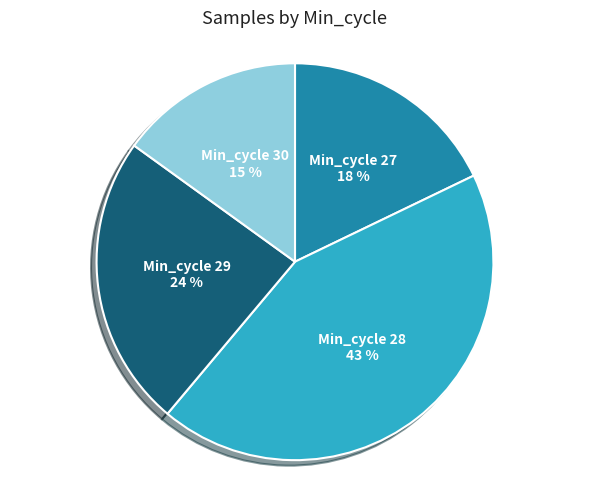

Is there a majority slice in this chart?

No